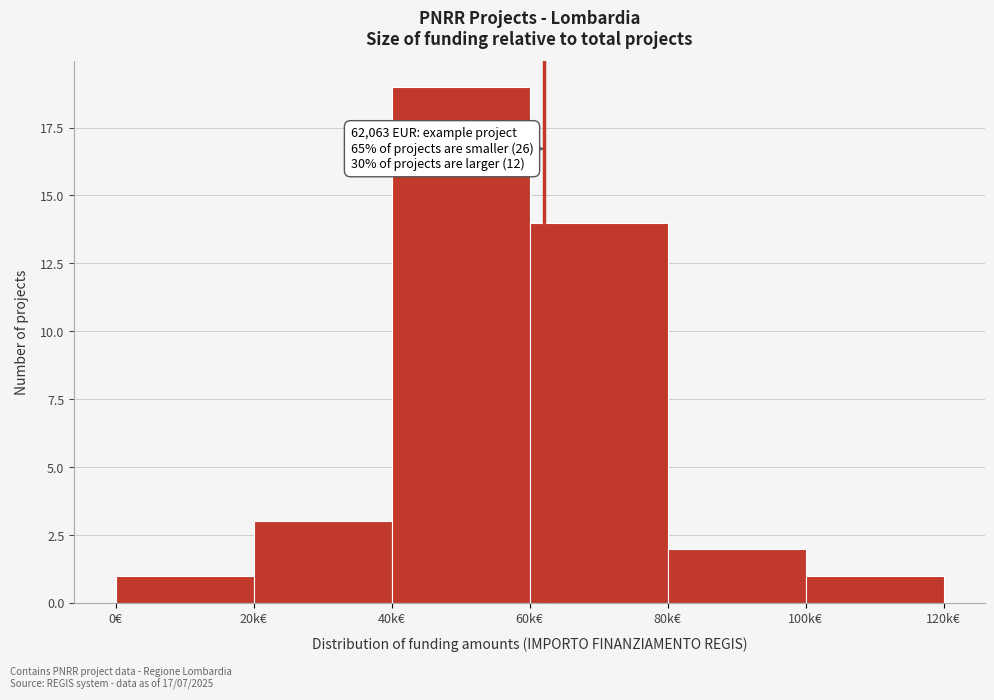

Reading left to right, transcribe all the data shown in this chart.

1	3	19	14	2	1